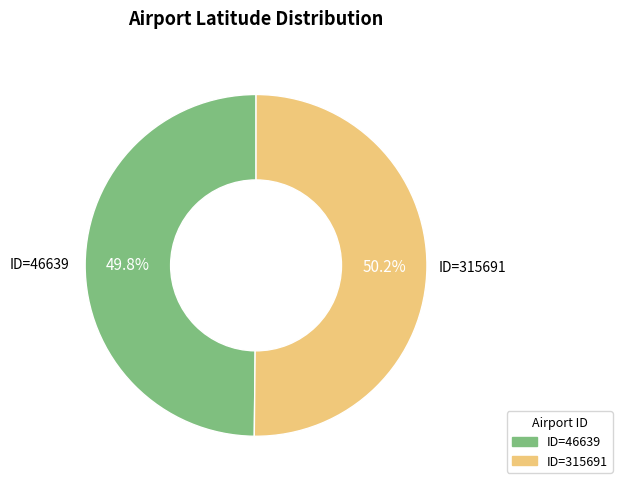

What is the ratio of the value at ID=315691 to the value at ID=46639?

1.0